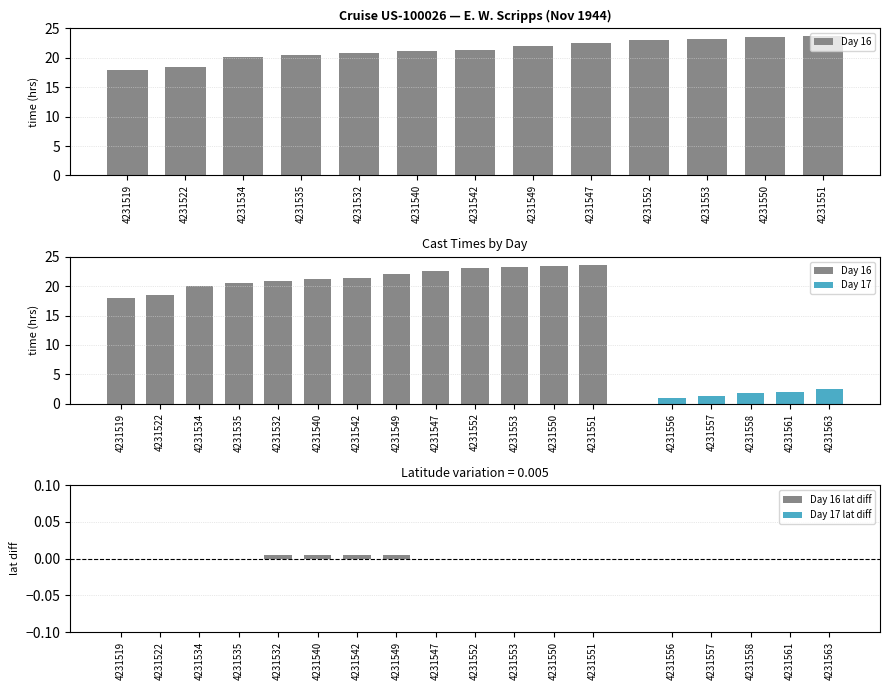

What is the change in value from 4231549 to 4231550?

+1.5